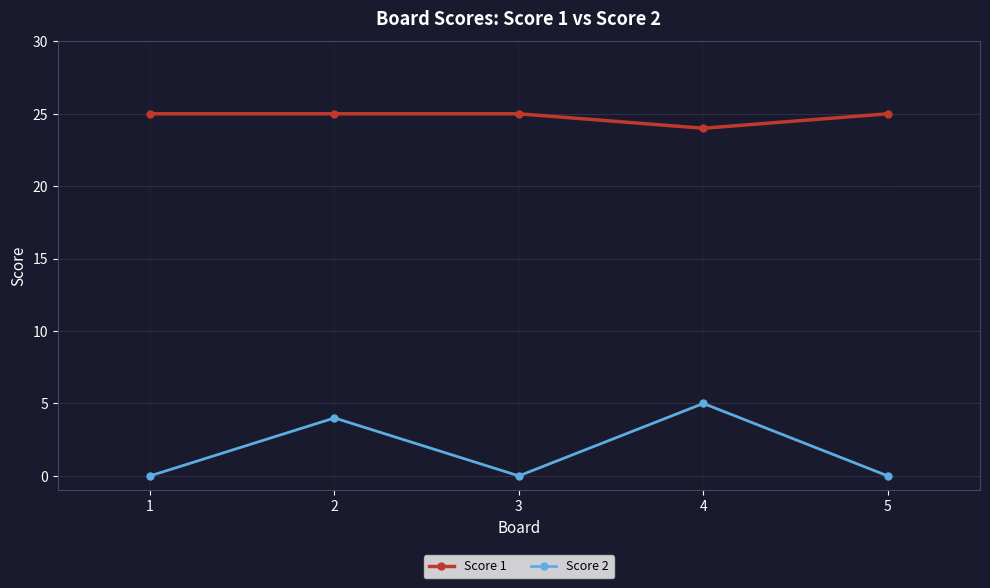

Reading left to right, extract all data points from this chart.

Score 1: 1=25	2=25	3=25	4=24	5=25
Score 2: 1=0	2=4	3=0	4=5	5=0